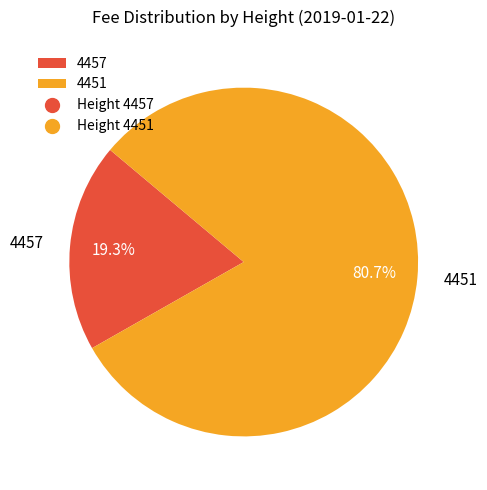

Do 4457 and 4451 together represent more than half of the pie?

Yes